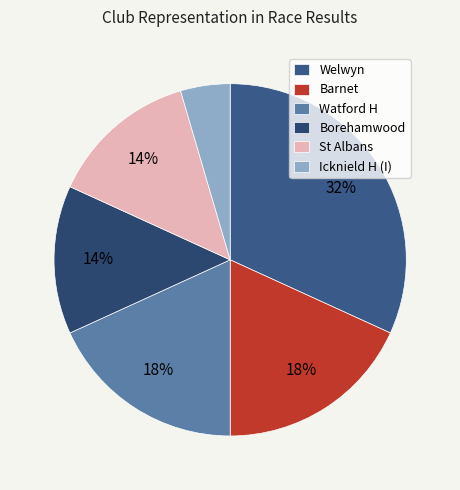

Rank the categories by value from highest to lowest.

Welwyn, Barnet, Watford H, Borehamwood, St Albans, Icknield H (I)